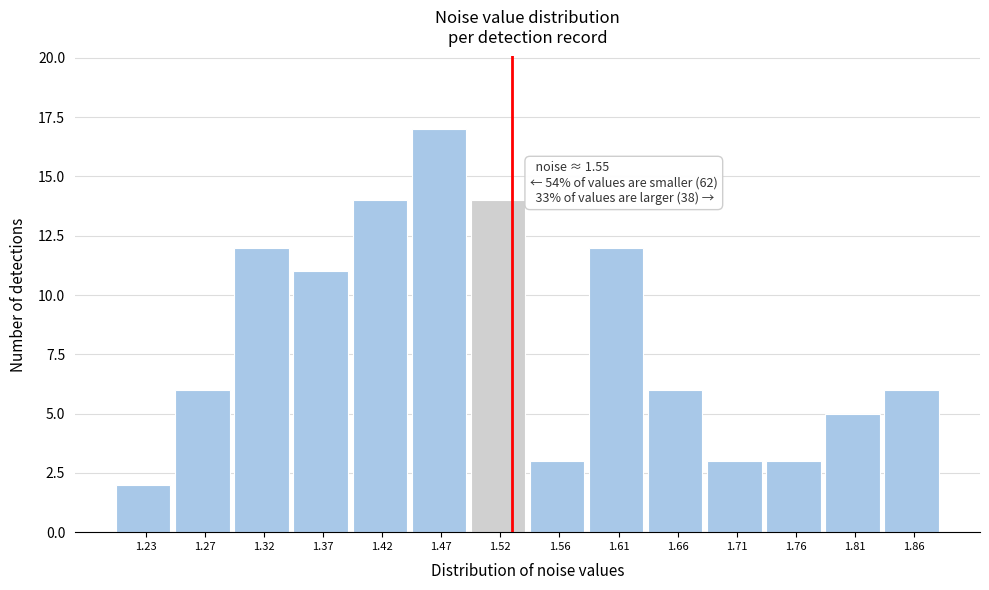

Reading left to right, what are all the values shown in this chart?

2	6	12	11	14	17	14	3	12	6	3	3	5	6